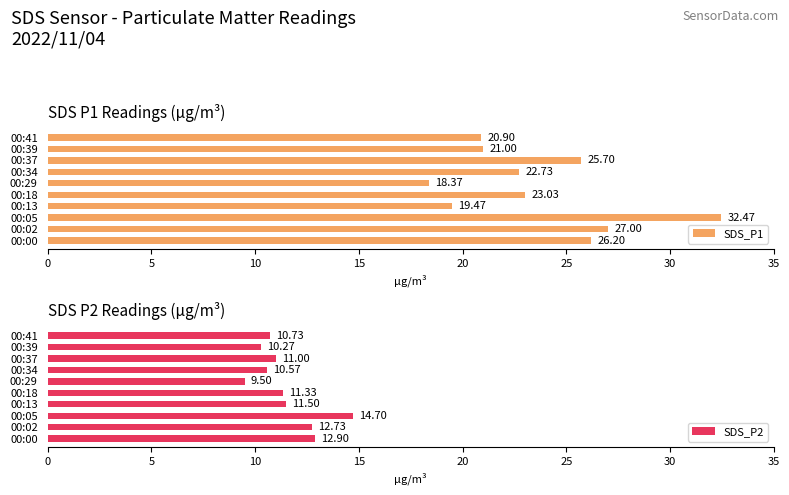

What is the difference between the SDS_P2 values at 00:18 and 00:05?

3.4